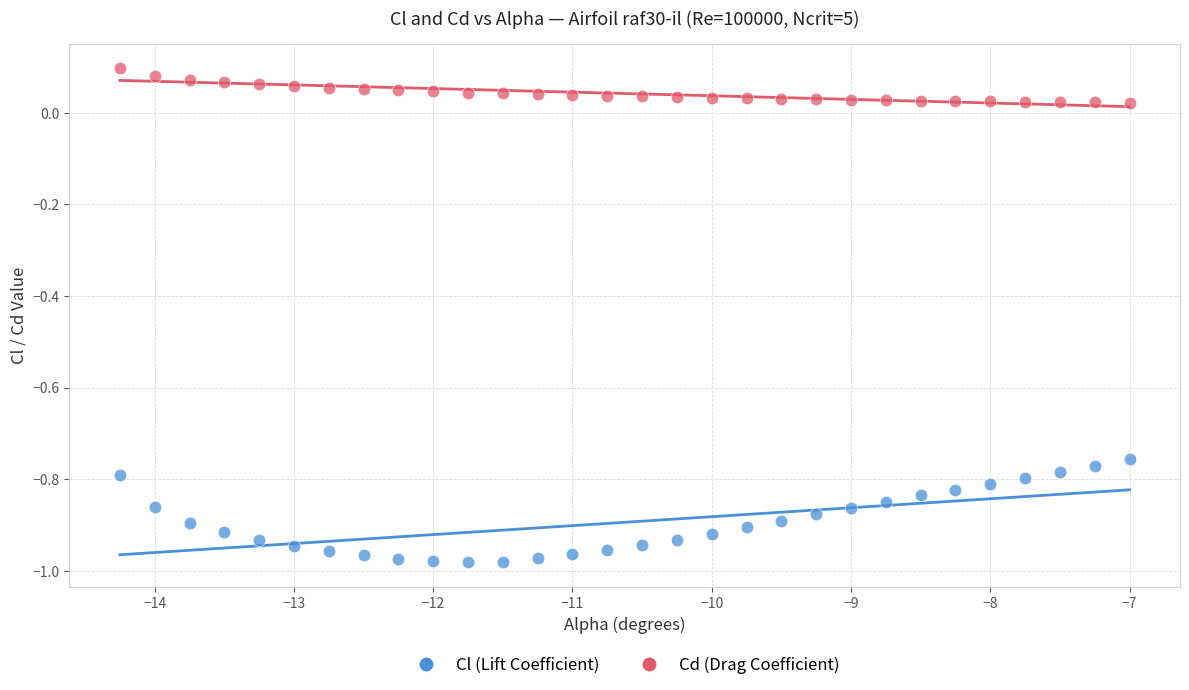

What is the X range (max minus min) for the scatter plot?

7.2